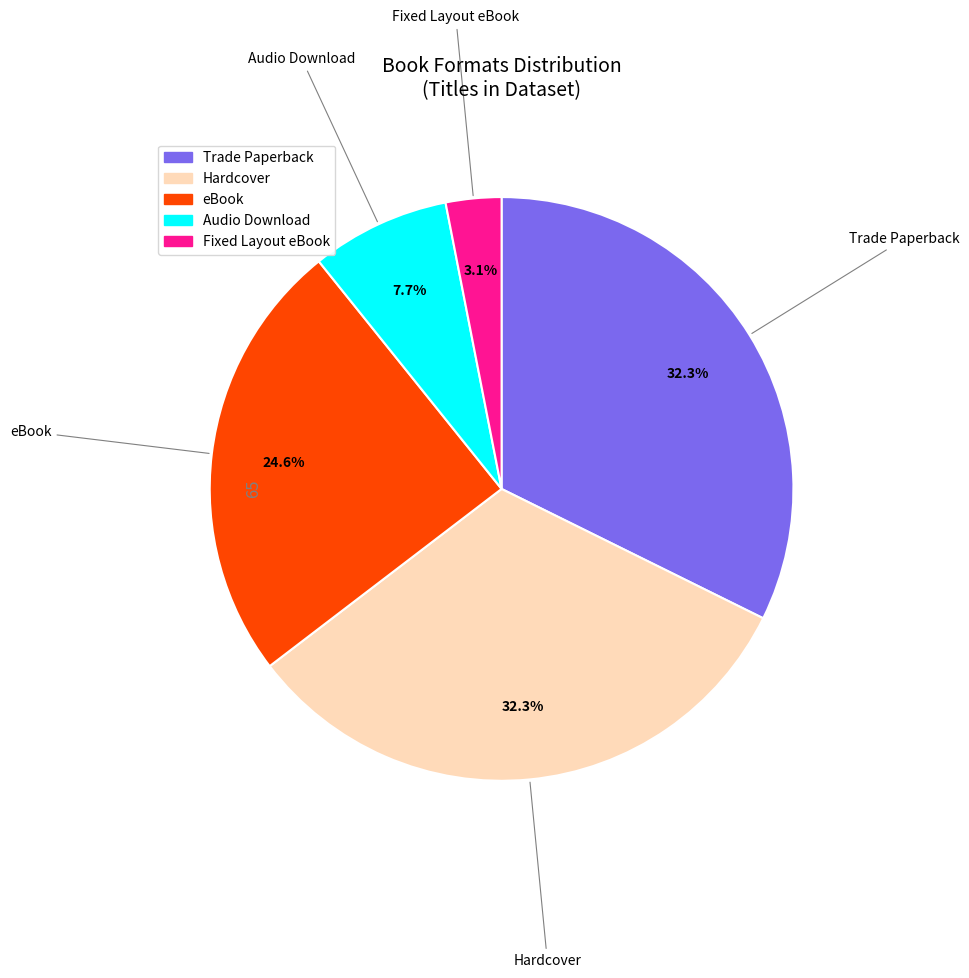

Which category has the smallest portion of the pie?

Fixed Layout eBook